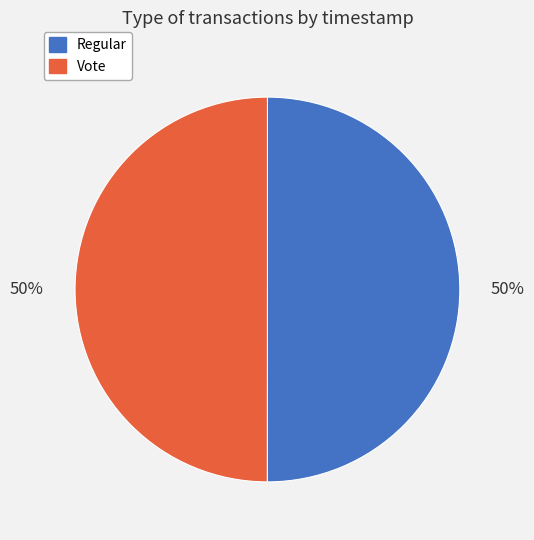

To the nearest percent, what percentage of the pie is Vote?

50%